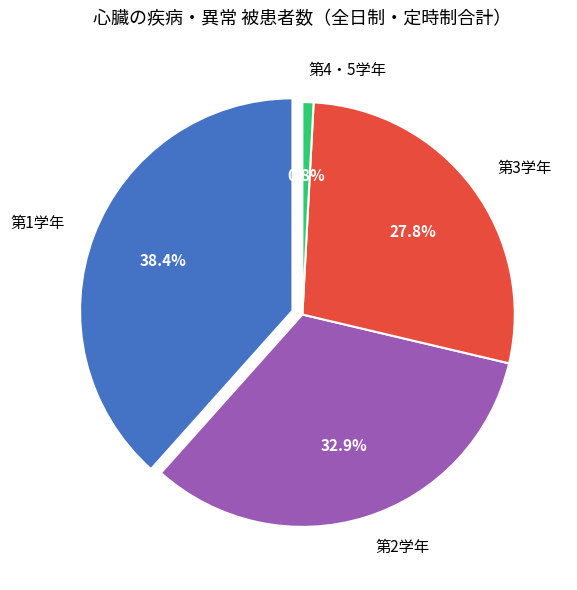

To the nearest percent, what is the average slice percentage?

25%